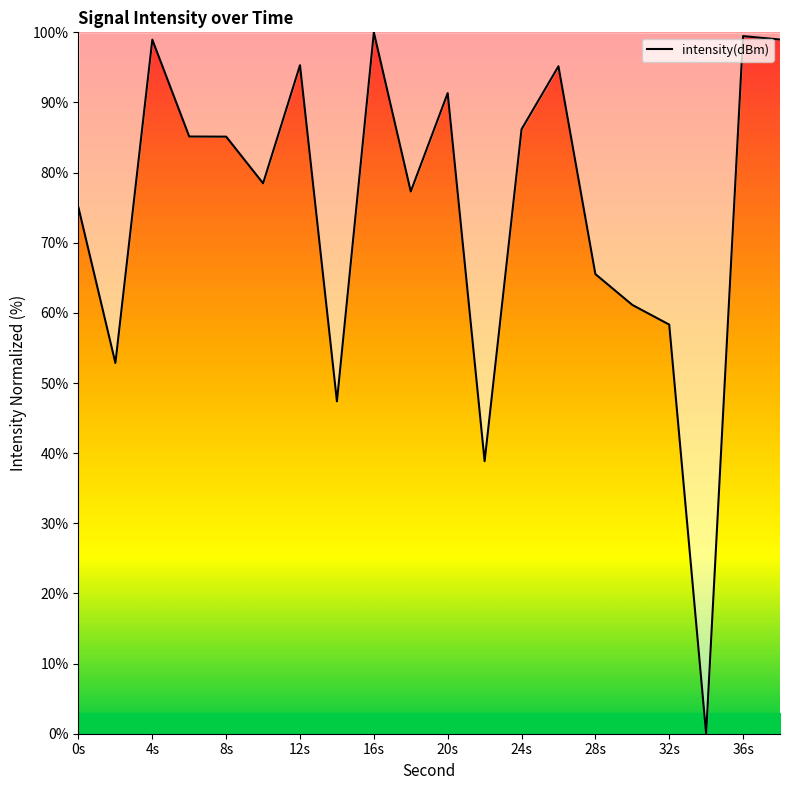

What is the greatest value displayed?

100.0